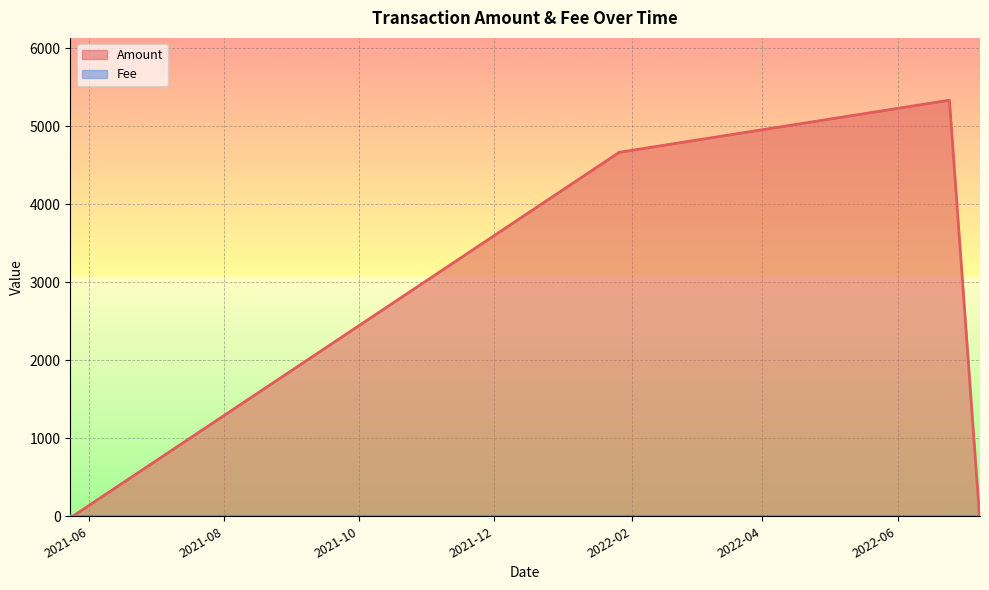

Is it true that Fee equals 0.0 at 2021-05-24 17:12?

False